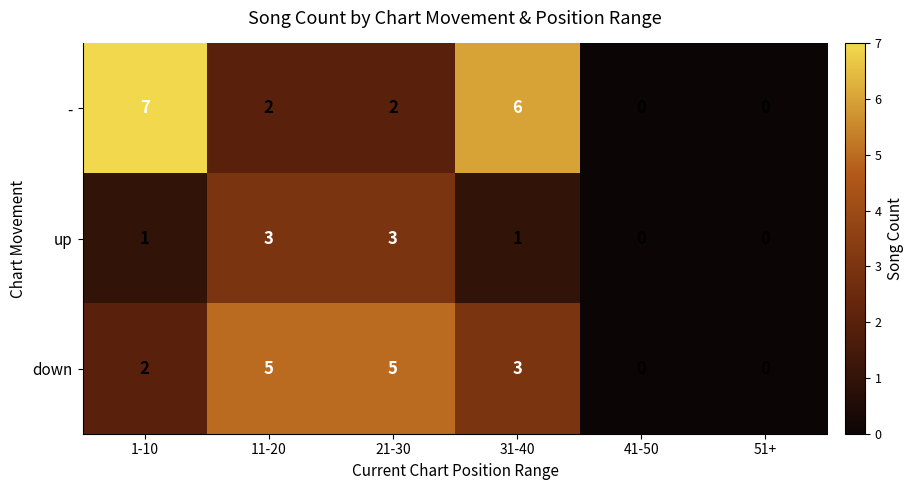

Which series has the largest total across all categories?

-